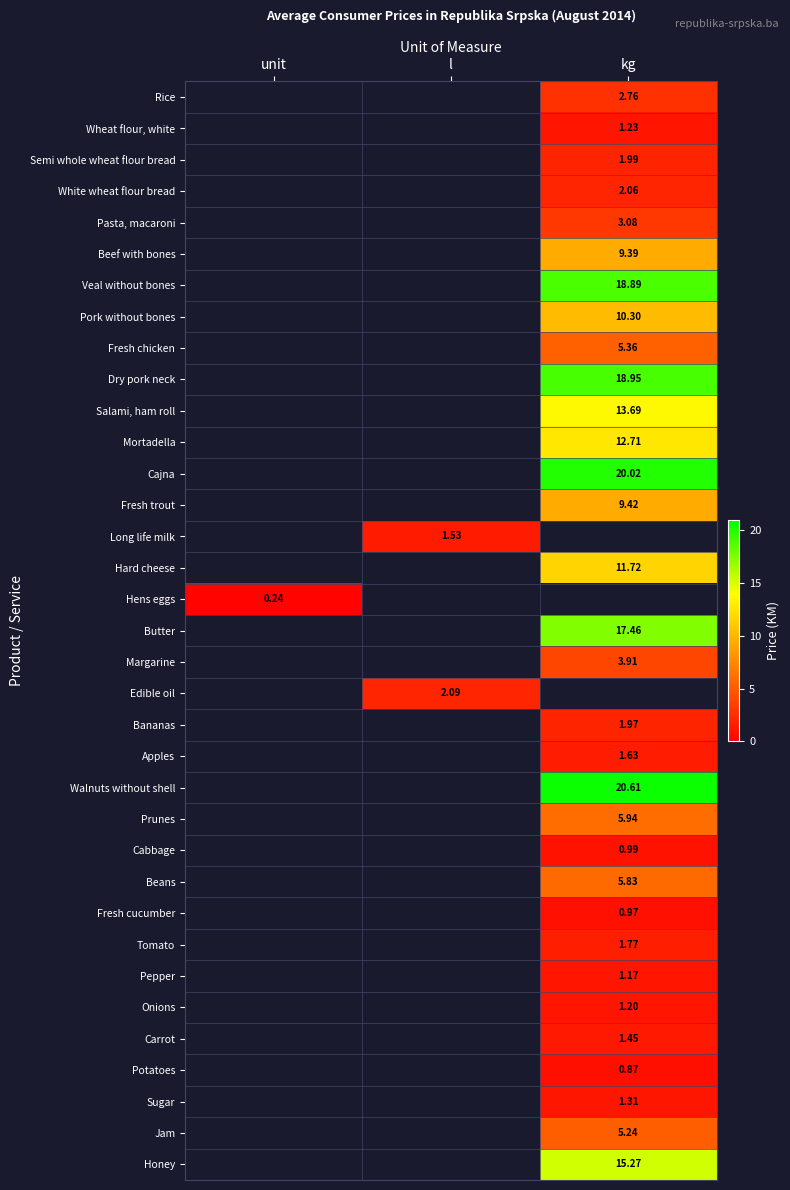

What is the spread (max minus min) of values at kg?

19.7